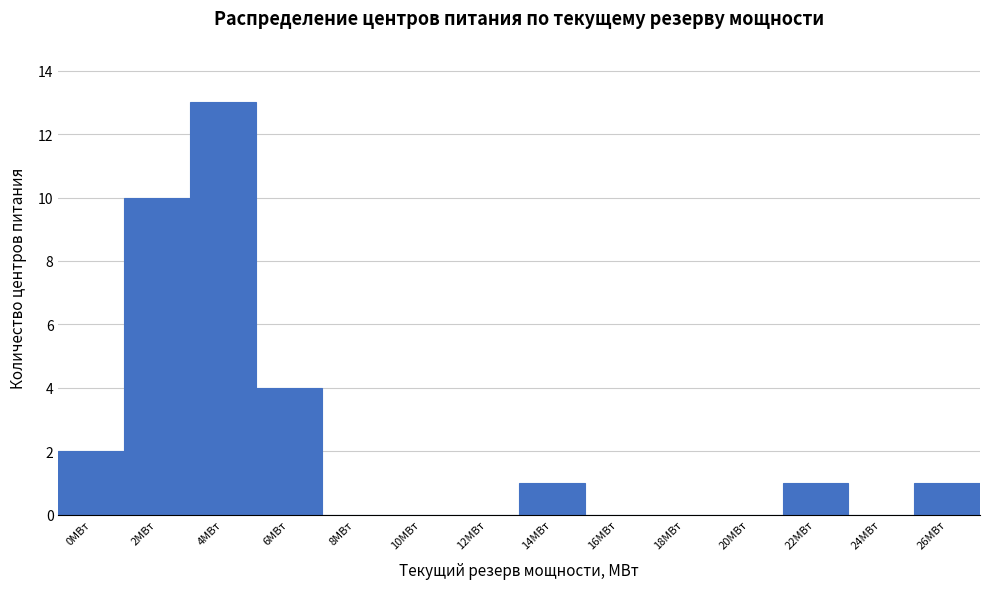

Reading left to right, list all the values displayed in this chart.

0МВт=2	2МВт=10	4МВт=13	6МВт=4	8МВт=0	10МВт=0	12МВт=0	14МВт=1	16МВт=0	18МВт=0	20МВт=0	22МВт=1	24МВт=0	26МВт=1